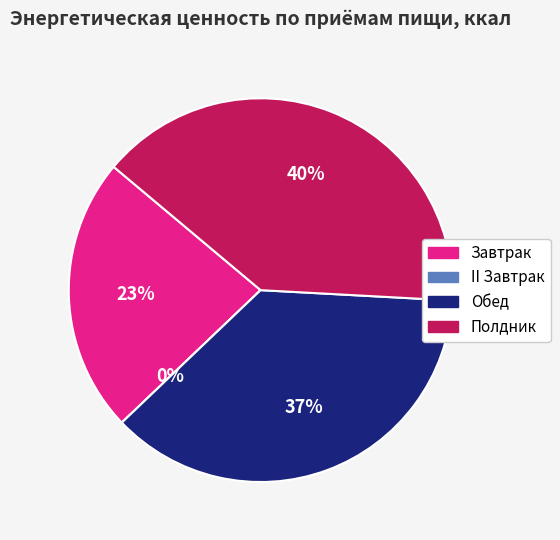

What portion of the pie excludes Полдник?

60.3%